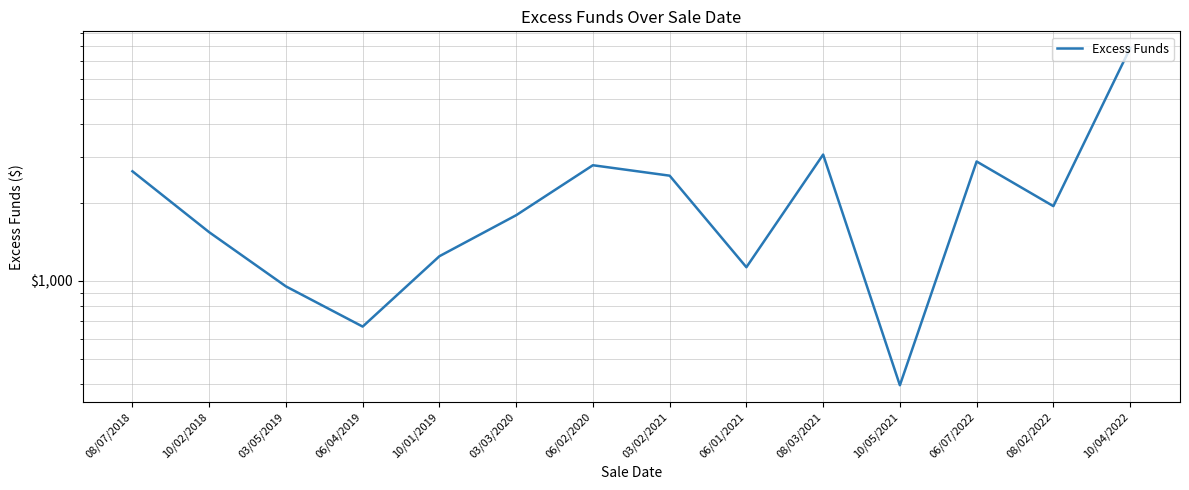

Rank the categories by value from lowest to highest.

10/05/2021, 06/04/2019, 03/05/2019, 06/01/2021, 10/01/2019, 10/02/2018, 03/03/2020, 08/02/2022, 03/02/2021, 08/07/2018, 06/02/2020, 06/07/2022, 08/03/2021, 10/04/2022